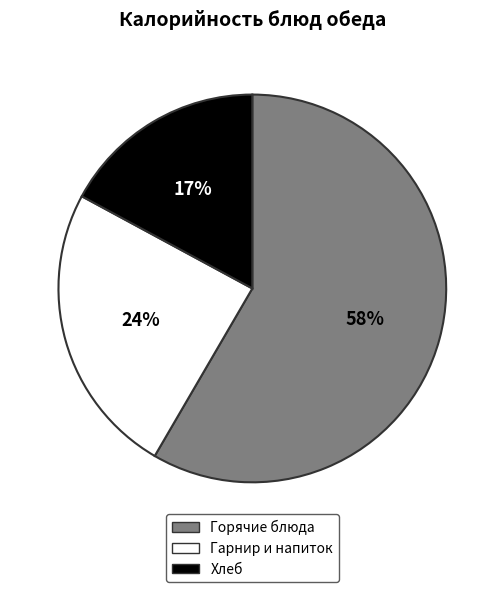

To the nearest percent, what is the average slice percentage?

33%